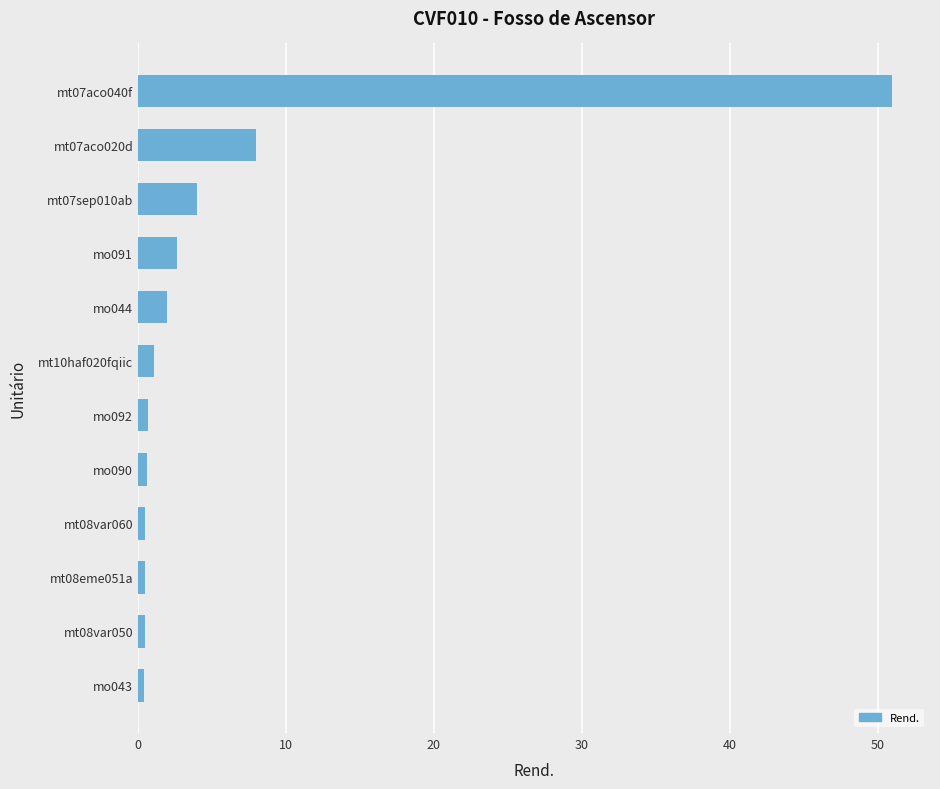

The chart shows a value of 1.1 at mt10haf020fqiic. True or false?

True